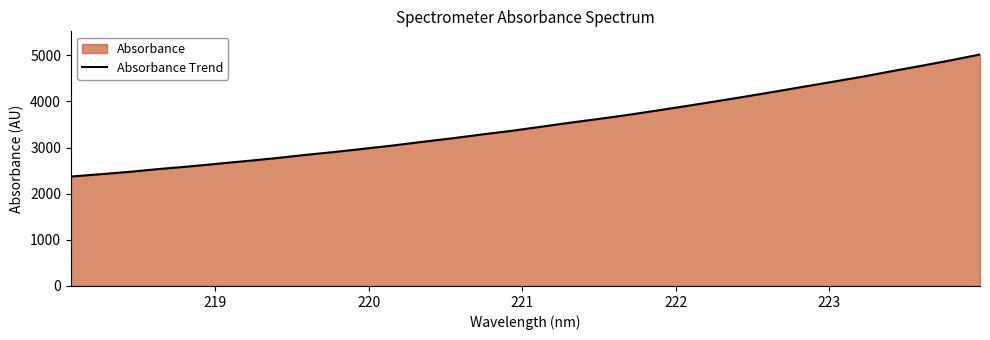

What is the difference between the maximum and minimum values?

2646.4